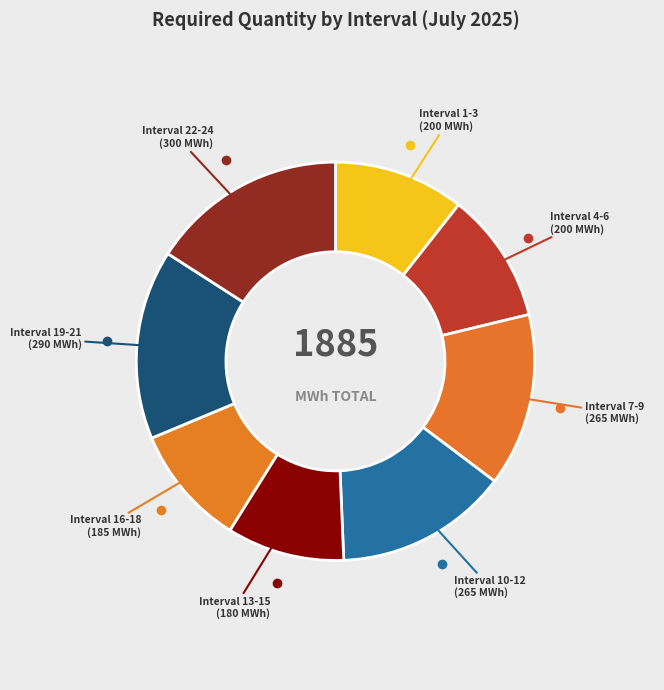

How many segments does this pie chart have?

8